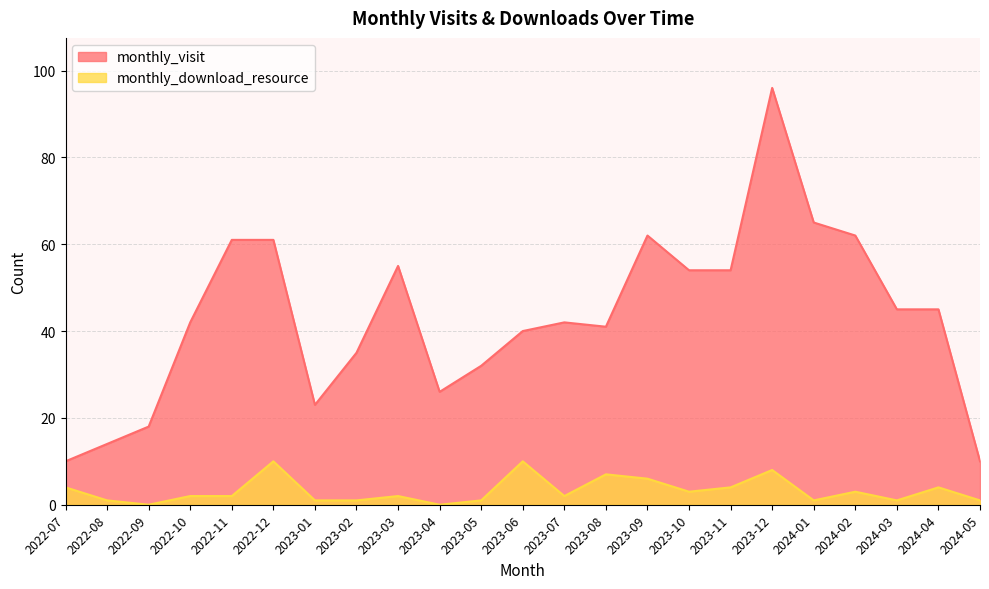

Which series has the widest spread of values?

monthly_visit